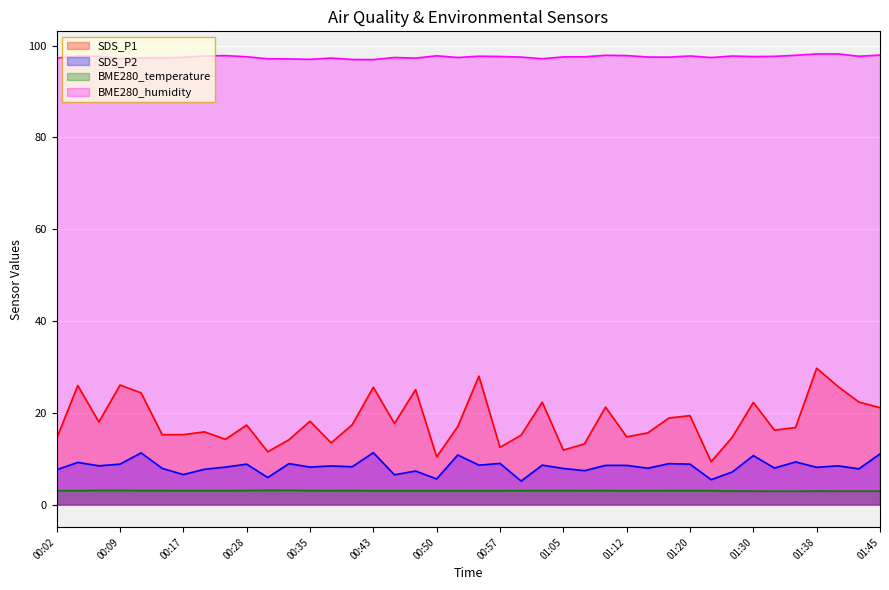

The SDS_P2 series shows 15.2 at 00:52. True or false?

False